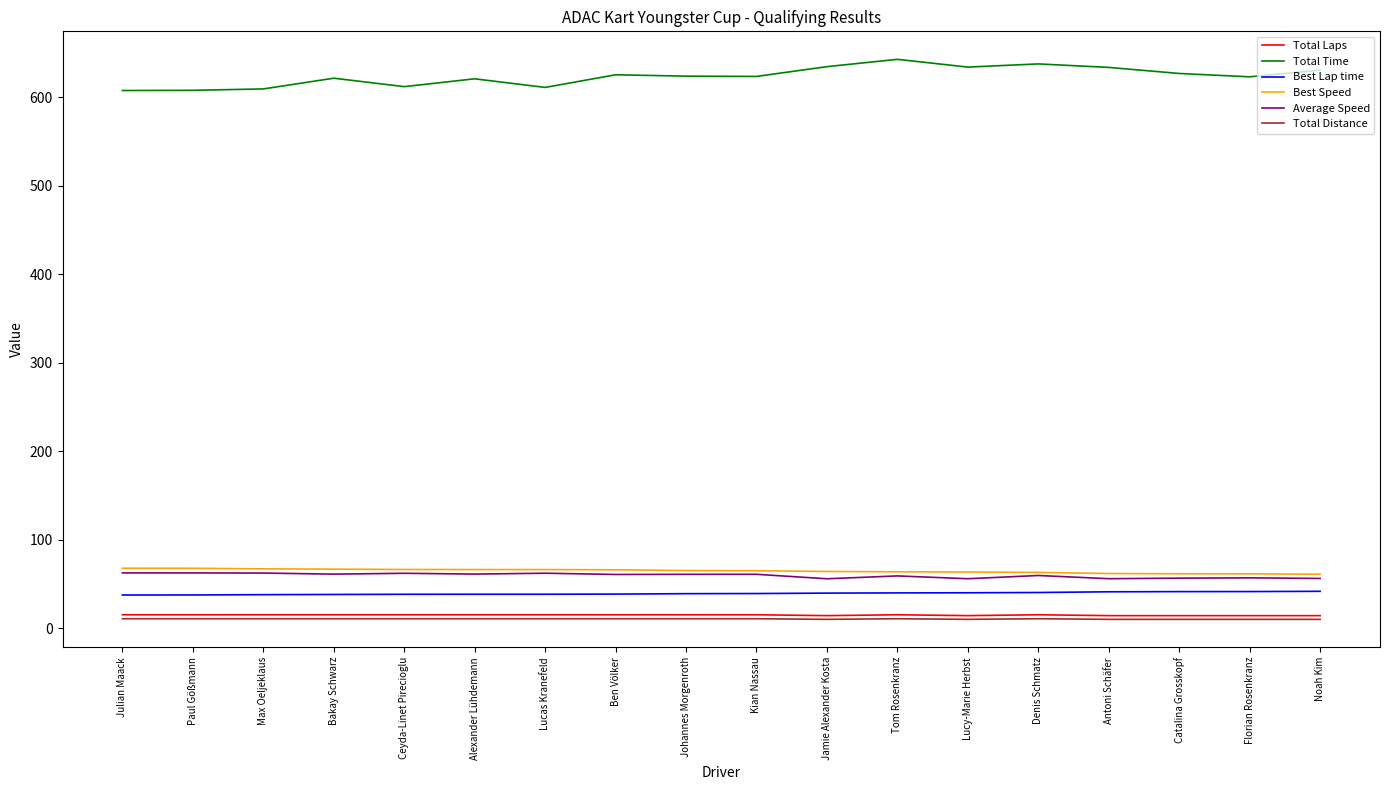

What is the total value across all series at Lucy-Marie Herbst?

816.7